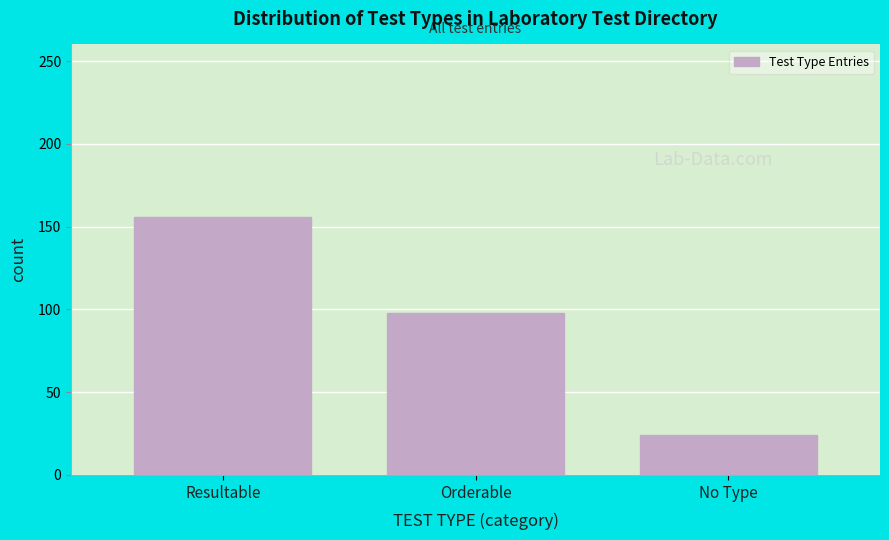

Reading left to right, extract all data points from this chart.

156	98	24